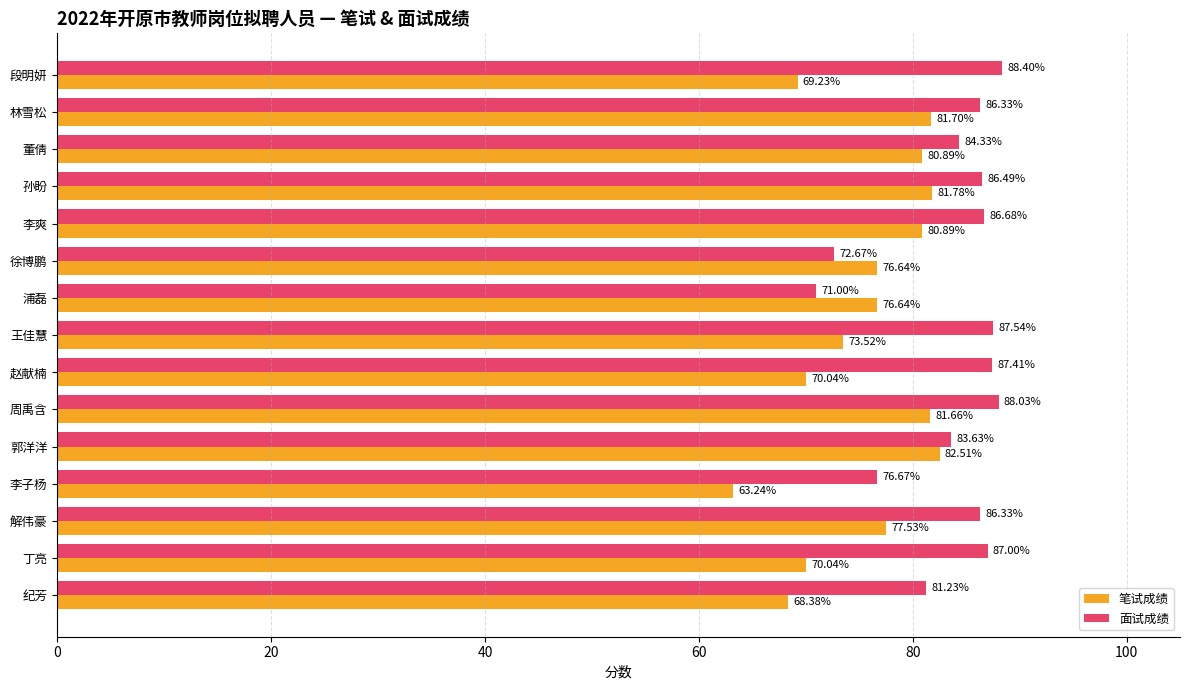

What is the total value across all series at 李爽?

167.6